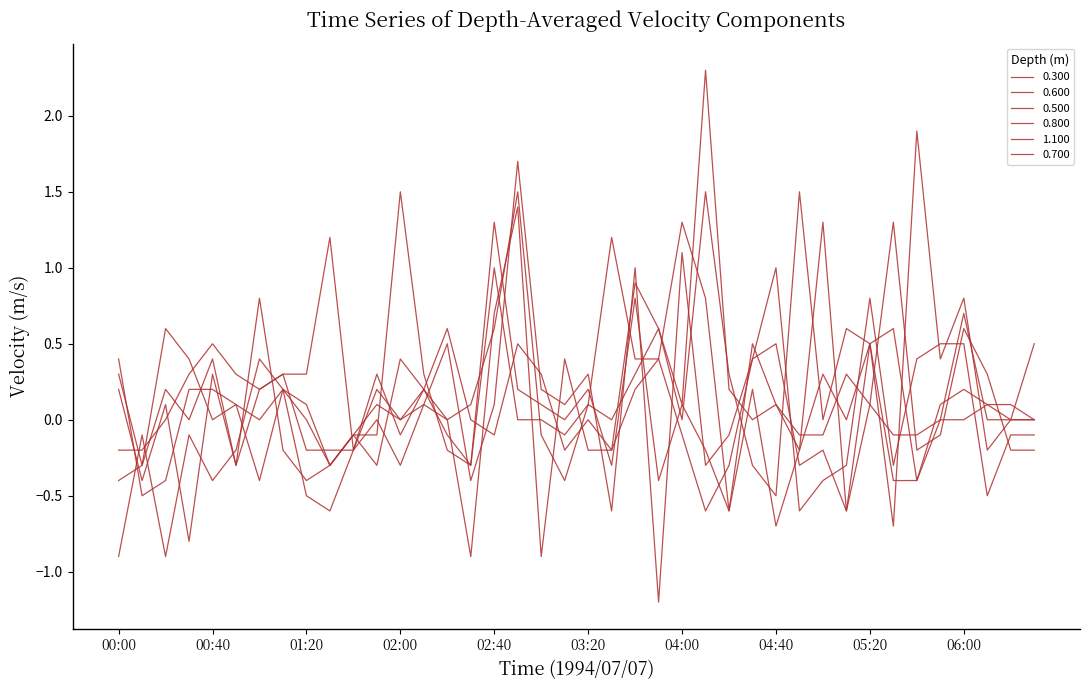

Does the chart have visible grid lines?

No